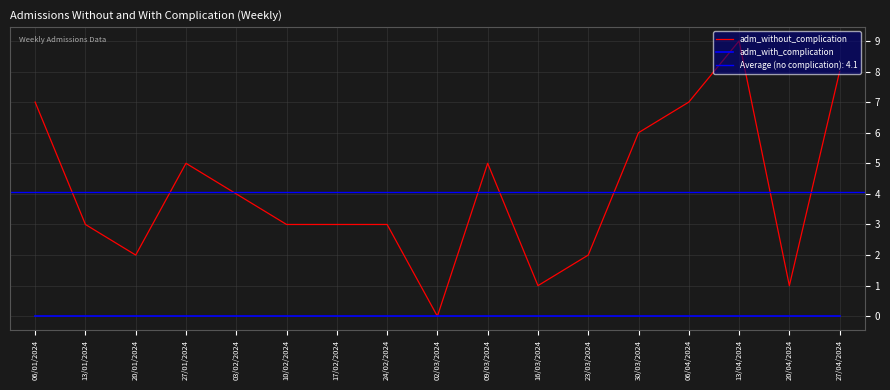

Which category has the lowest value in the adm_with_complication series?

06/01/2024